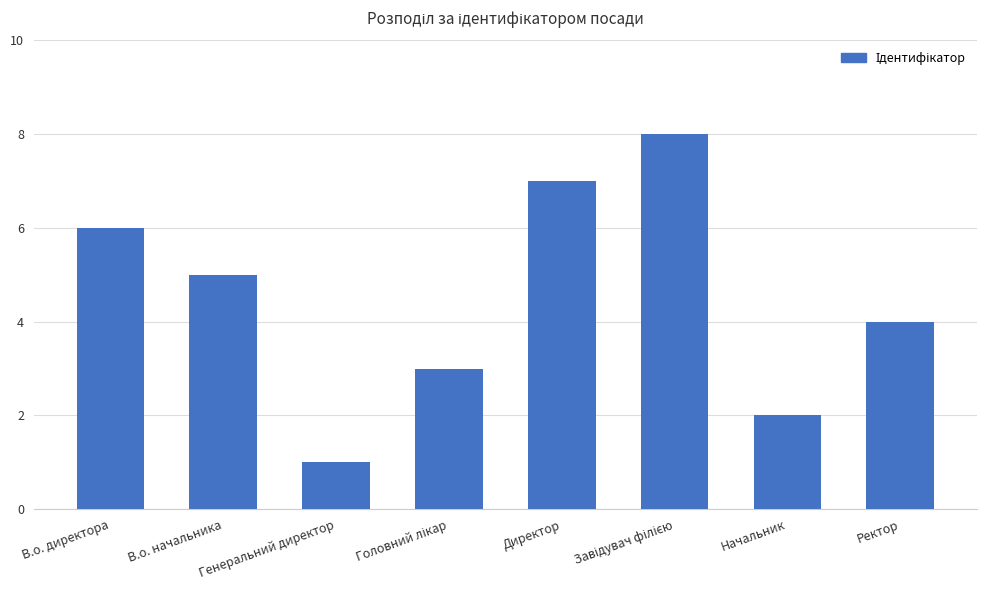

What is the sum of the values at Генеральний директор and В.о. начальника?

6